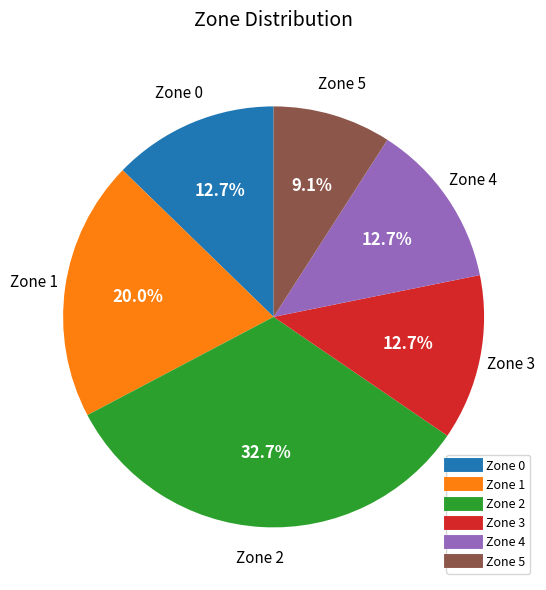

To the nearest percent, what is the difference between the largest and smallest slice percentages?

24%